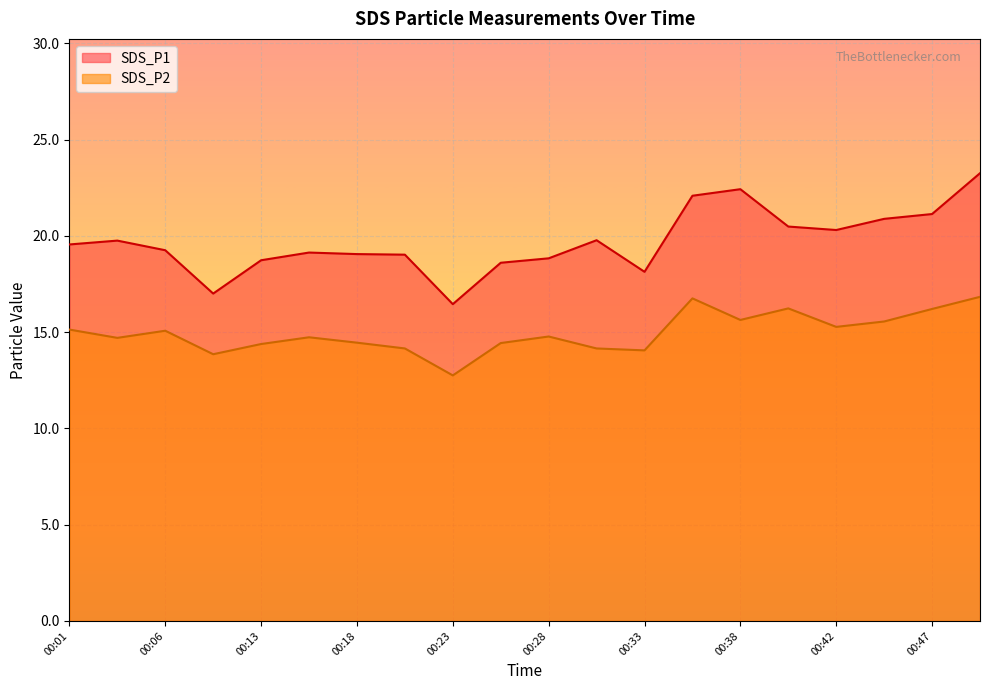

Does the chart display data point markers on the line(s)?

No